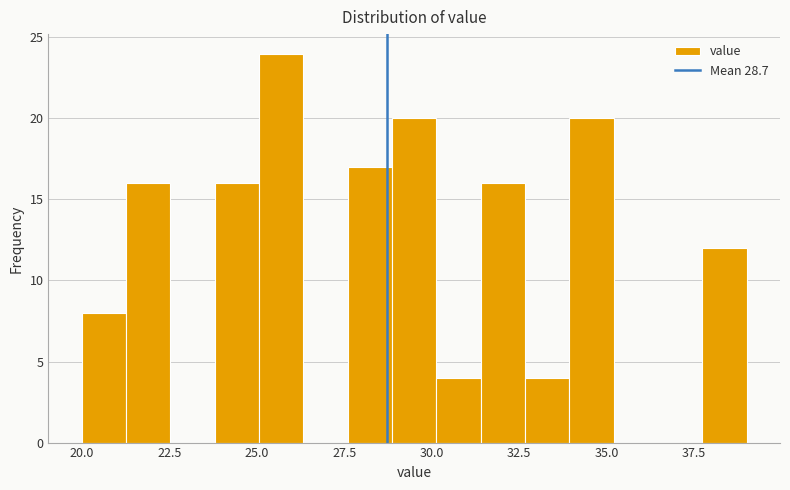

Around what value on the x-axis is the tallest bar? Give the approximate position of its centre, as read against the axis.

25.5